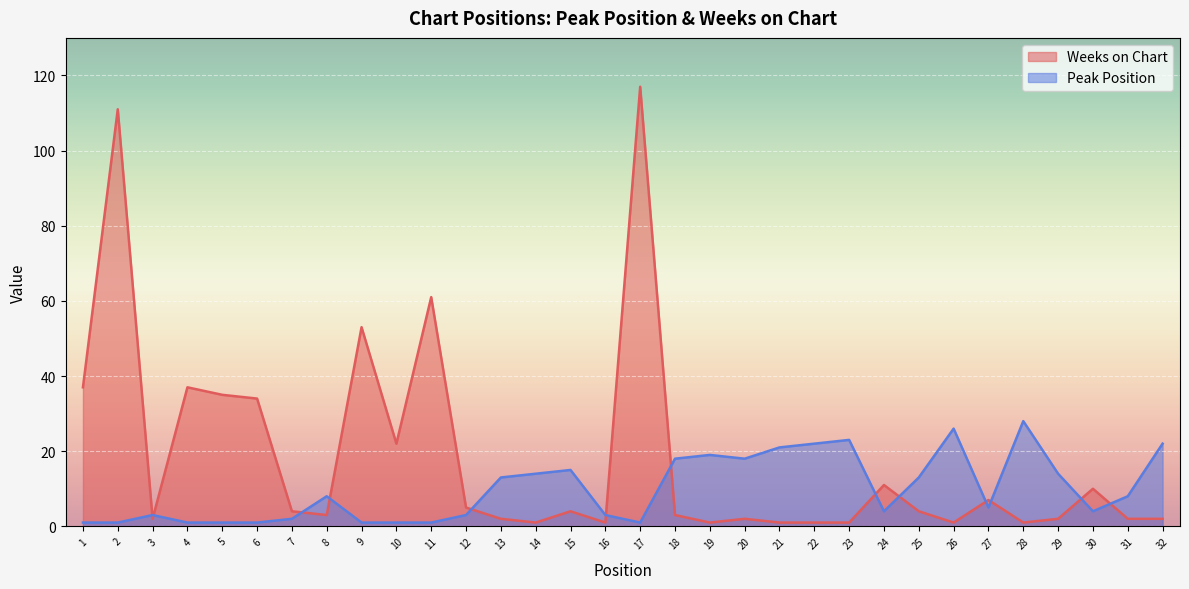

Where does the Weeks on Chart series first go above 4?

1